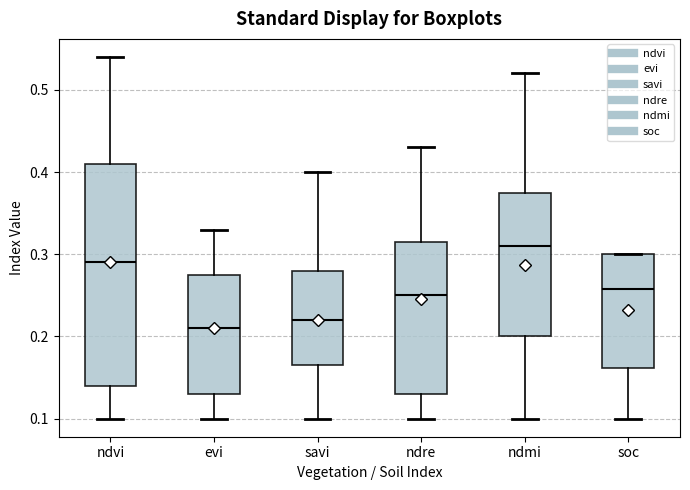

Which box's median line is the lowest?

evi